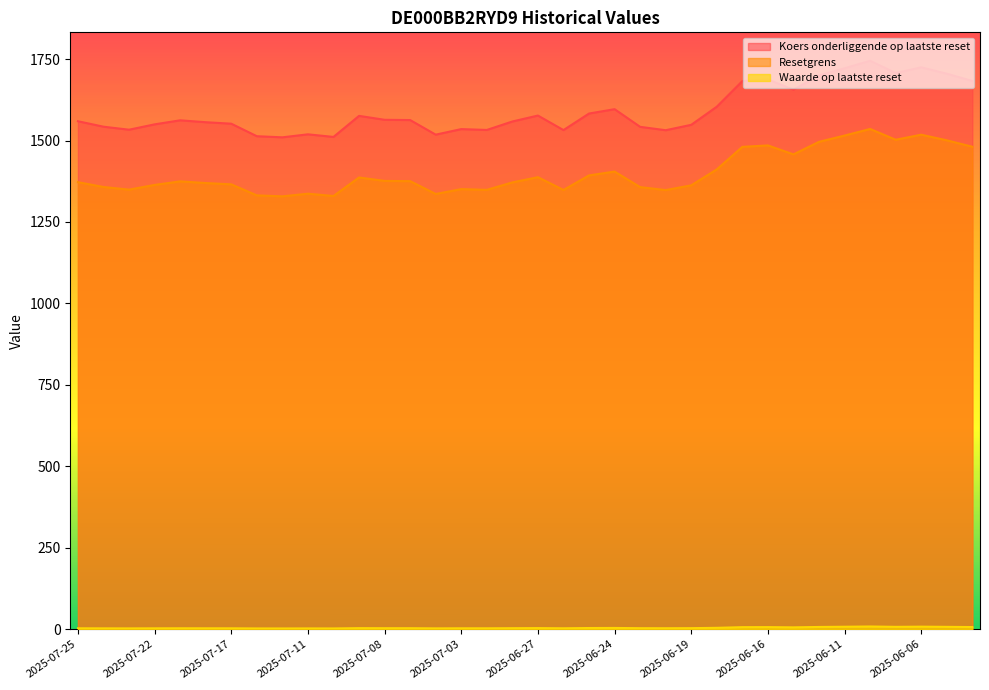

At which category does Waarde op laatste reset reach its first local valley?

2025-07-23